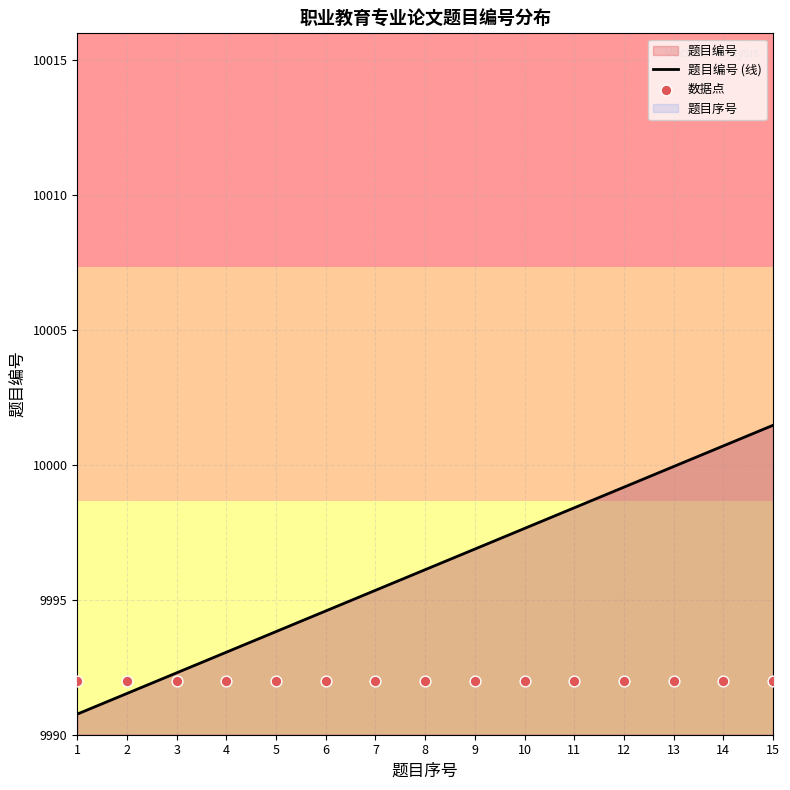

Which series has the largest total across all categories?

题目编号 (线)